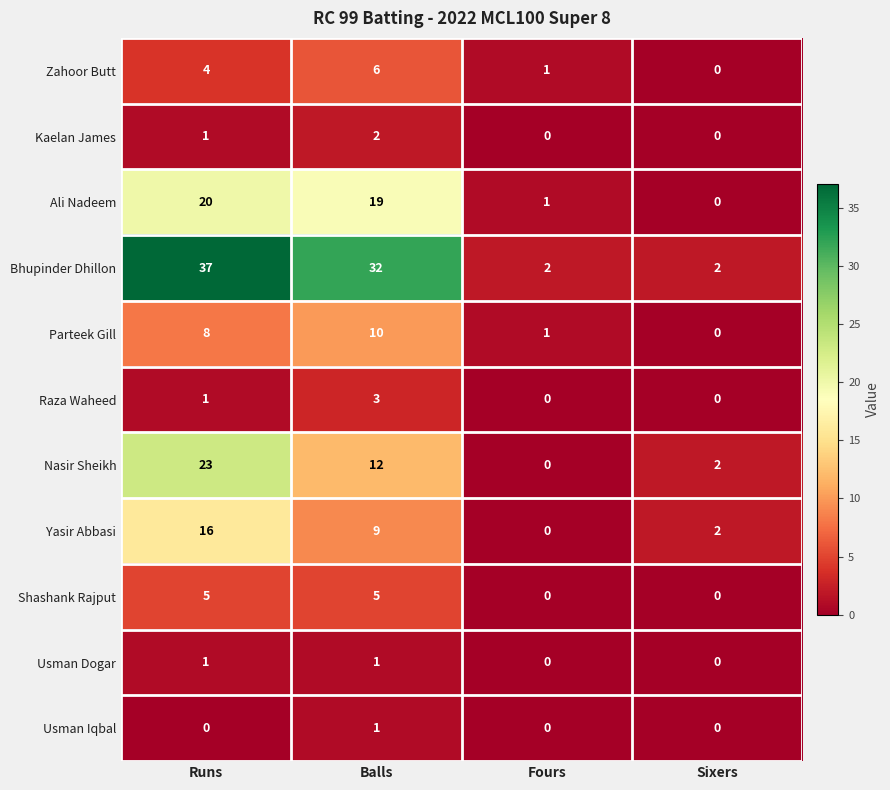

How many values in Usman Dogar are above zero?

2